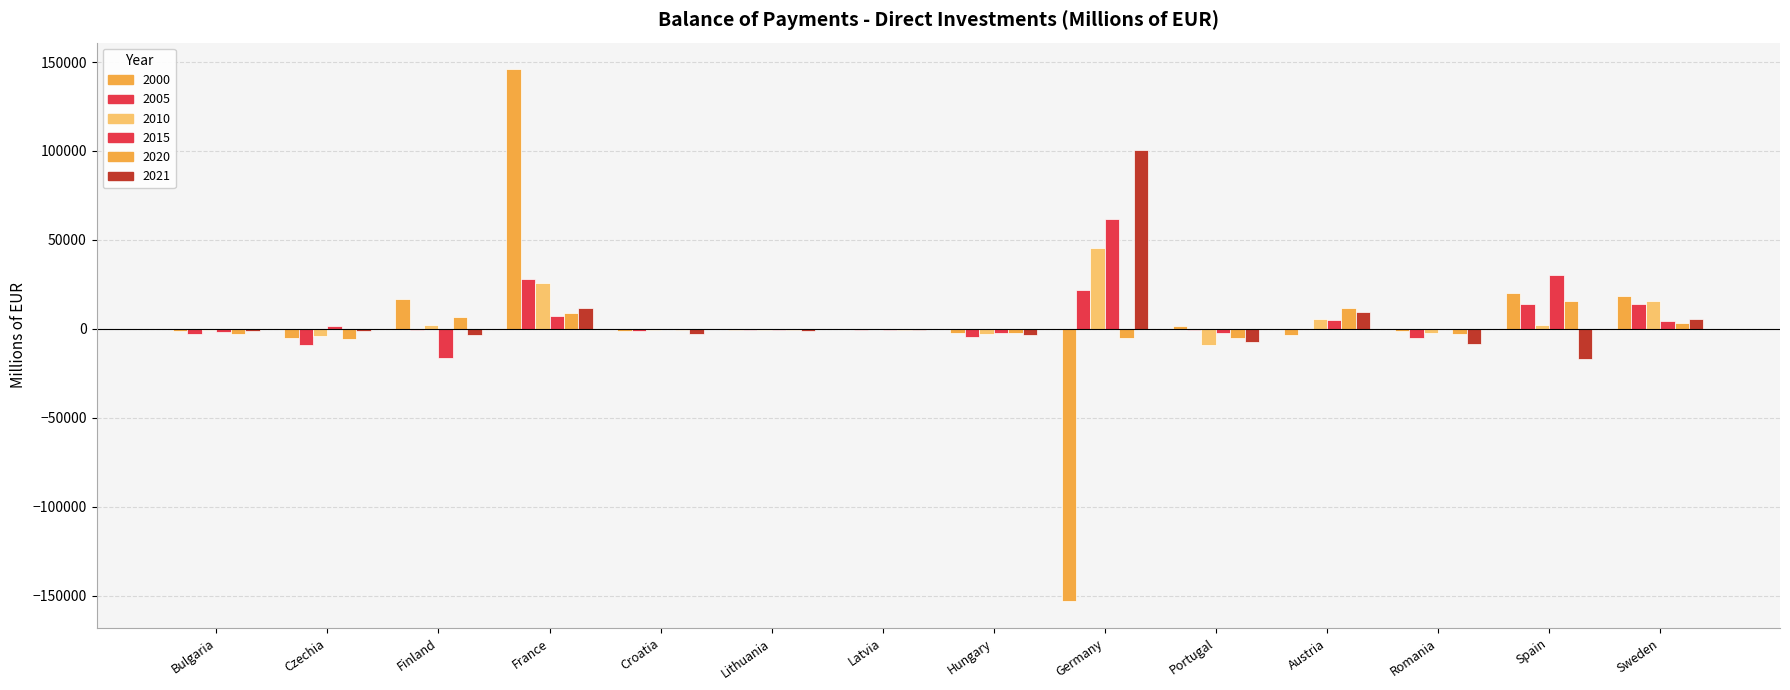

What is the smallest value displayed?

-153251.0